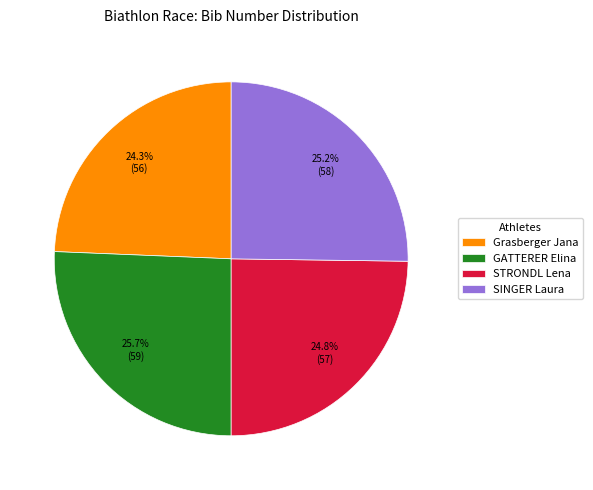

Does GATTERER Elina represent more than half of the total?

No